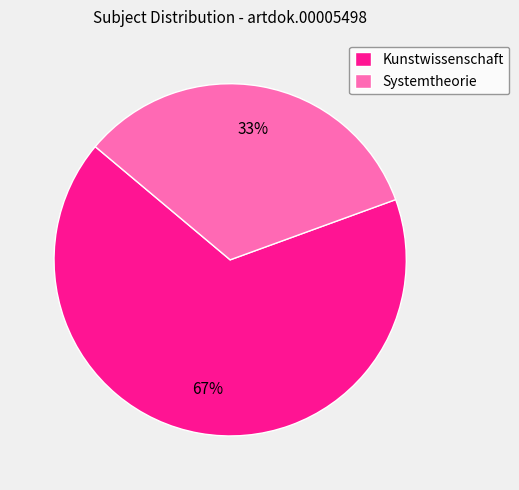

Which category has the biggest portion of the pie?

Kunstwissenschaft